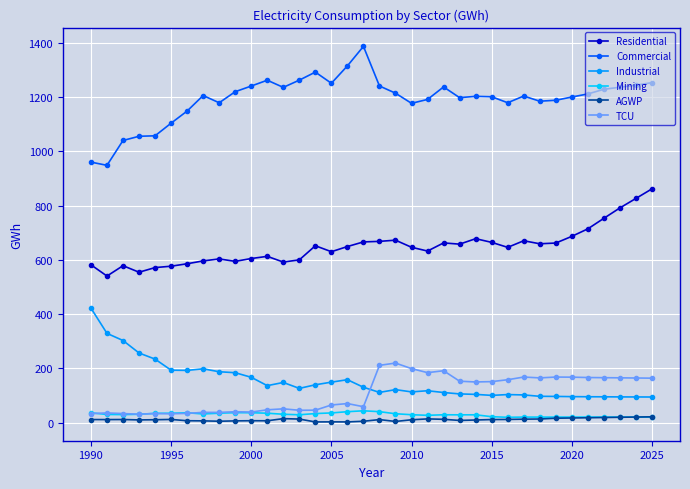

At how many categories does at least one series exceed 1018?

34